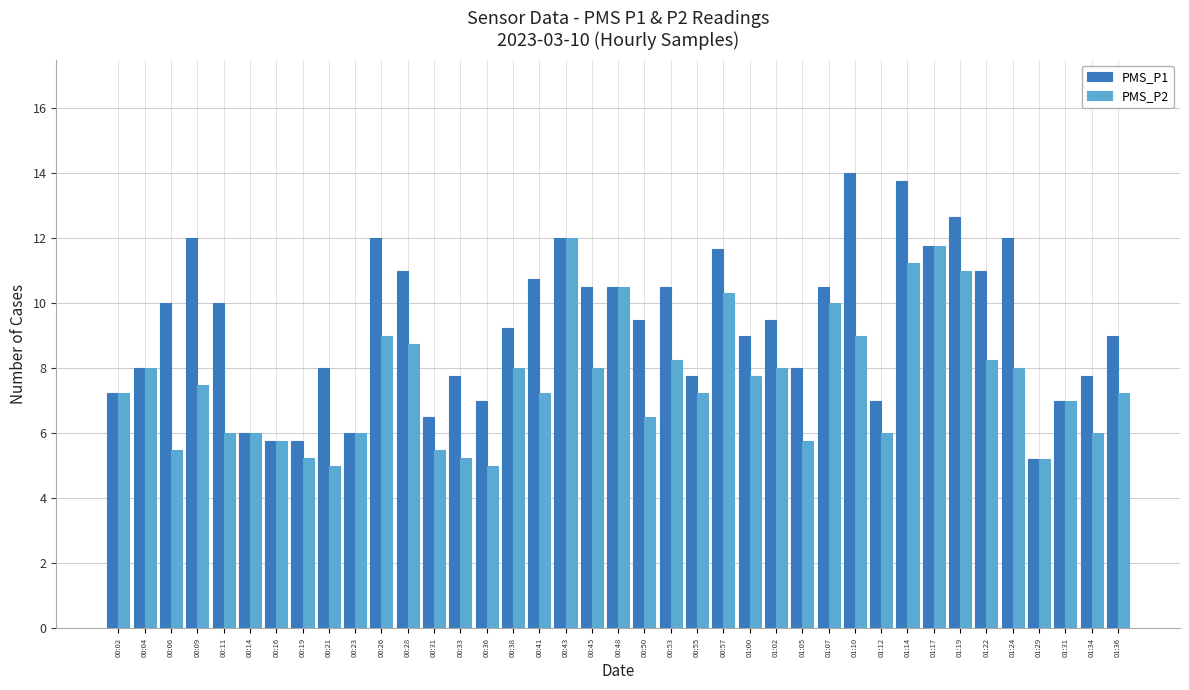

What is the sum of the PMS_P1 values at 01:22 and 00:55?

18.8